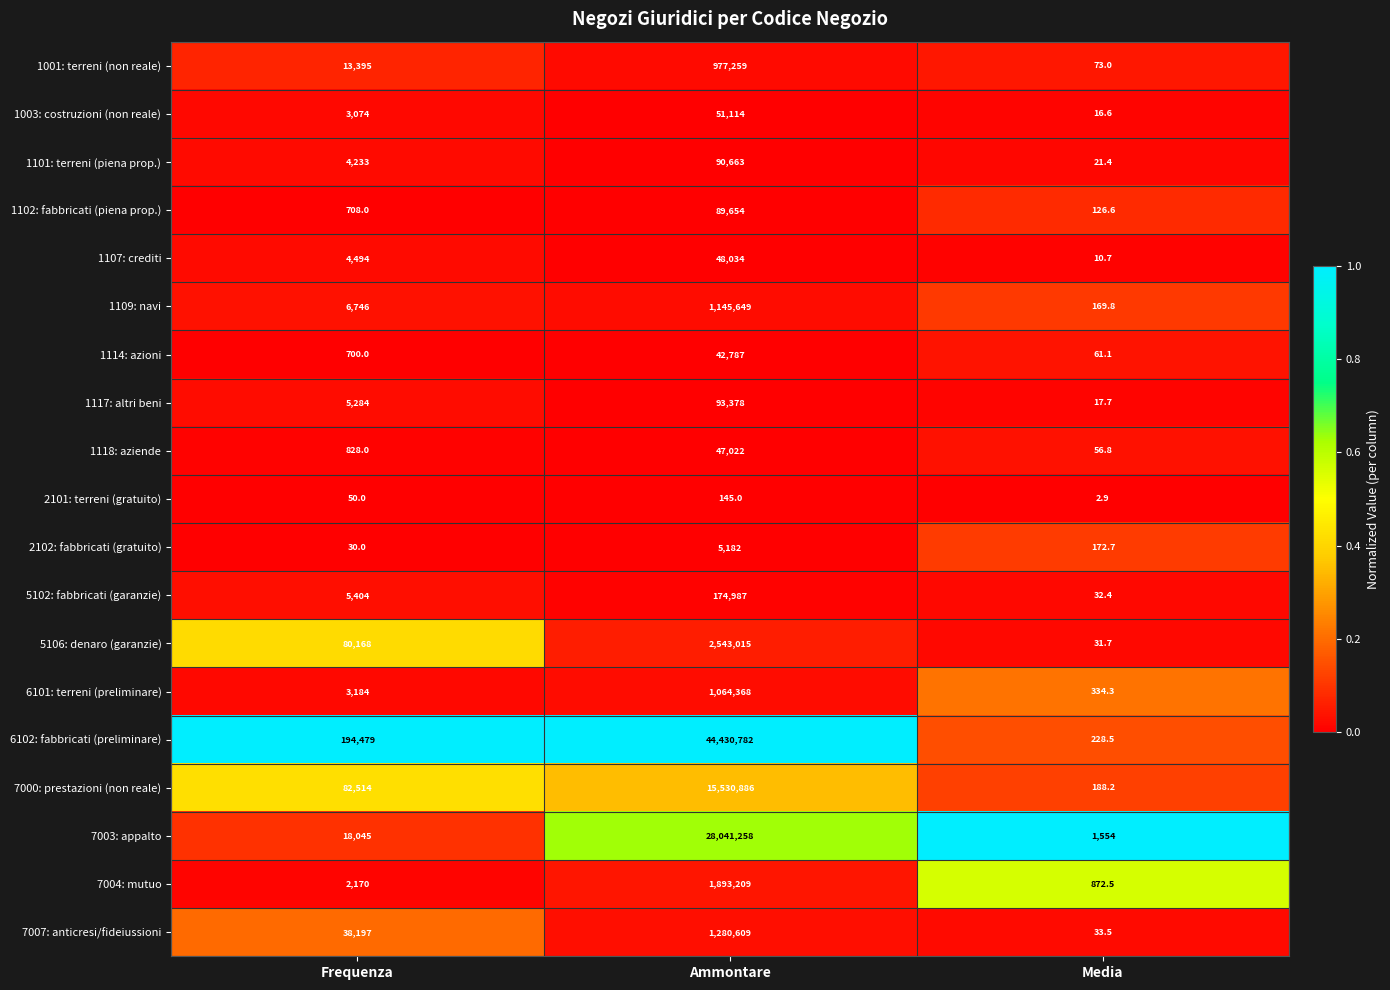

At Ammontare, list the series in order from smallest to largest.

2101: terreni (gratuito), 2102: fabbricati (gratuito), 1114: azioni, 1118: aziende, 1107: crediti, 1003: costruzioni (non reale), 1102: fabbricati (piena prop.), 1101: terreni (piena prop.), 1117: altri beni, 5102: fabbricati (garanzie), 1001: terreni (non reale), 6101: terreni (preliminare), 1109: navi, 7007: anticresi/fideiussioni, 7004: mutuo, 5106: denaro (garanzie), 7000: prestazioni (non reale), 7003: appalto, 6102: fabbricati (preliminare)